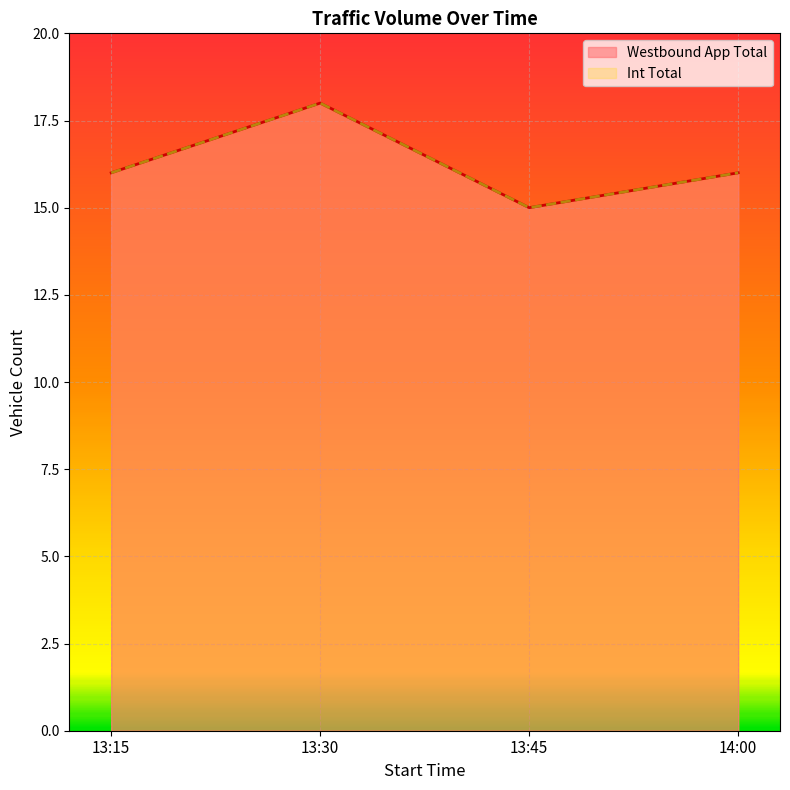

Which category has the highest value in the Int Total series?

13:30